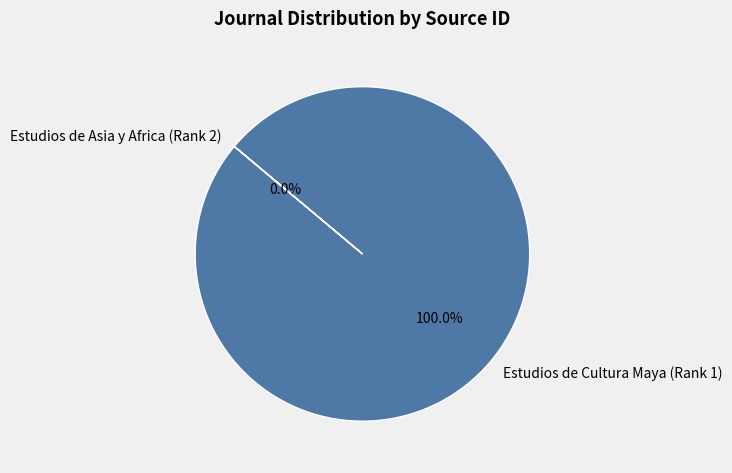

Rank the categories by value from lowest to highest.

Estudios de Asia y Africa (Rank 2), Estudios de Cultura Maya (Rank 1)